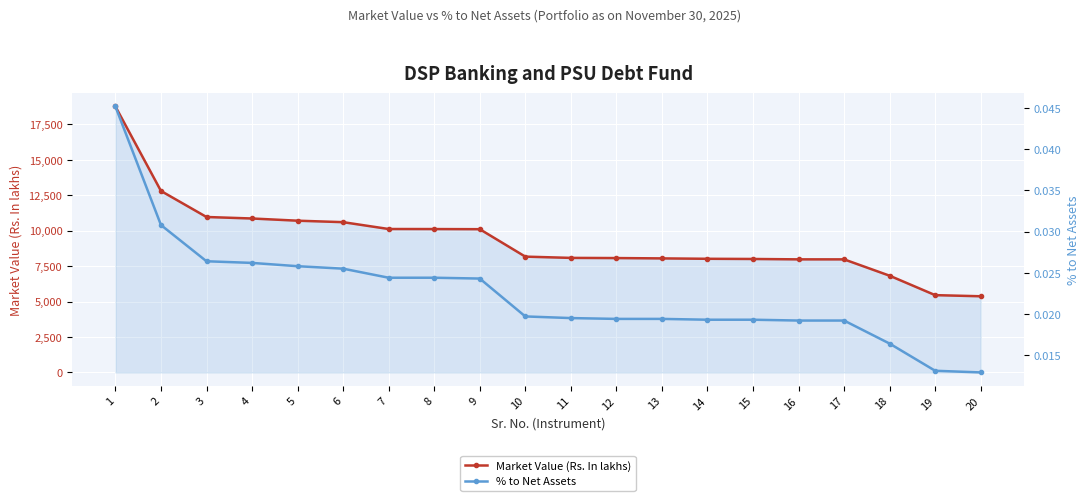

At how many categories does at least one series exceed 6736?

18